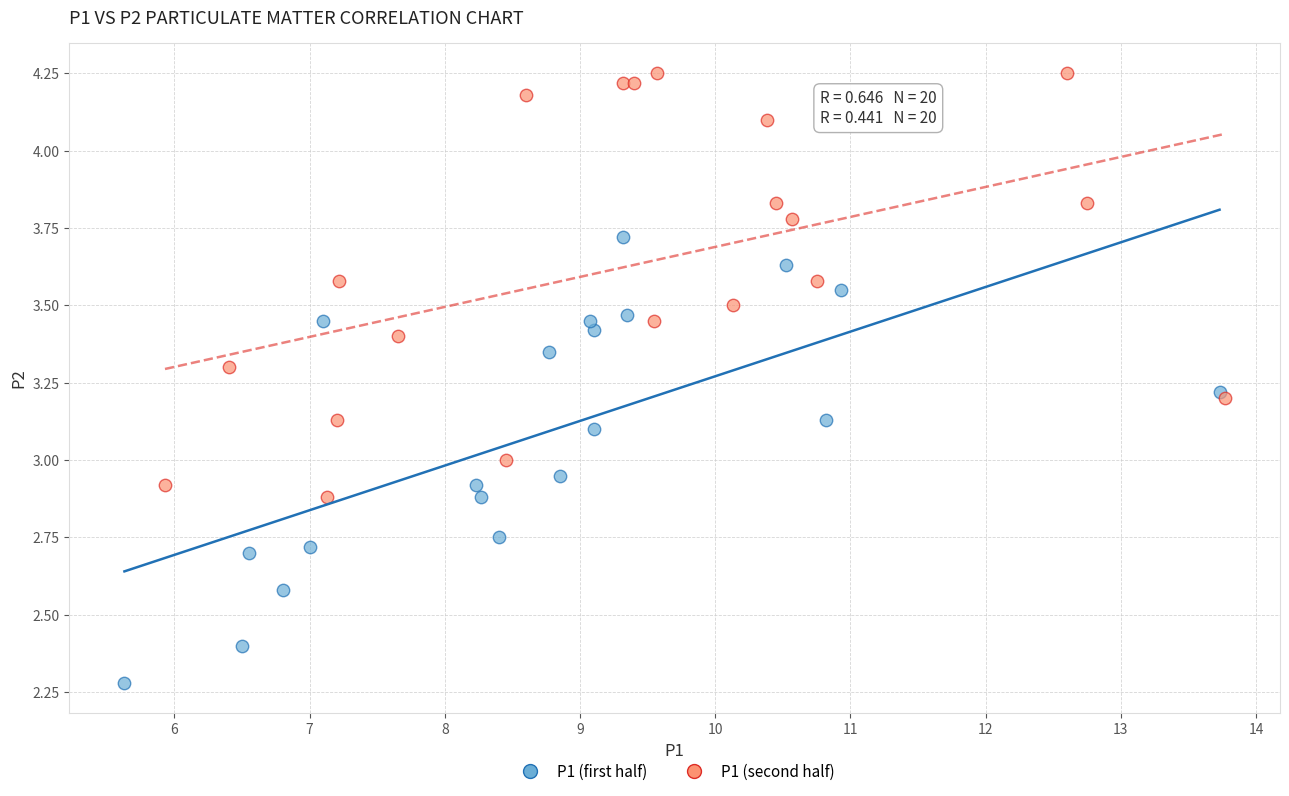

What are all the series names shown in the legend?

P1 (first half), P1 (second half)